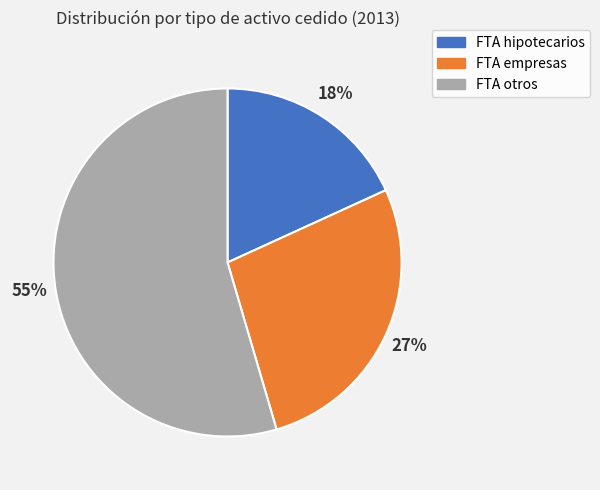

Combined, do FTA otros and FTA empresas account for over 50%?

Yes